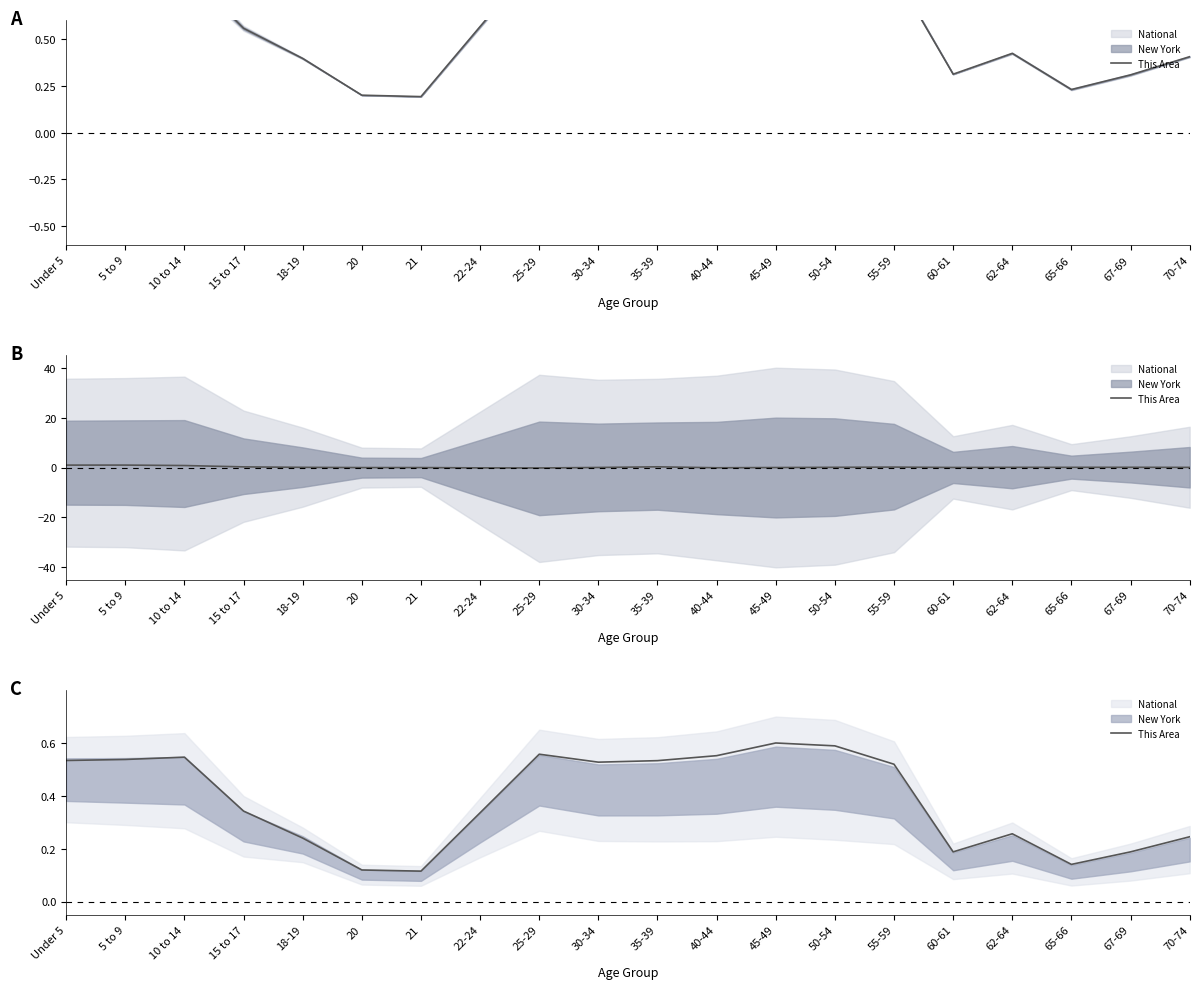

Is it true that the value at 30-34 is 0.5?

True